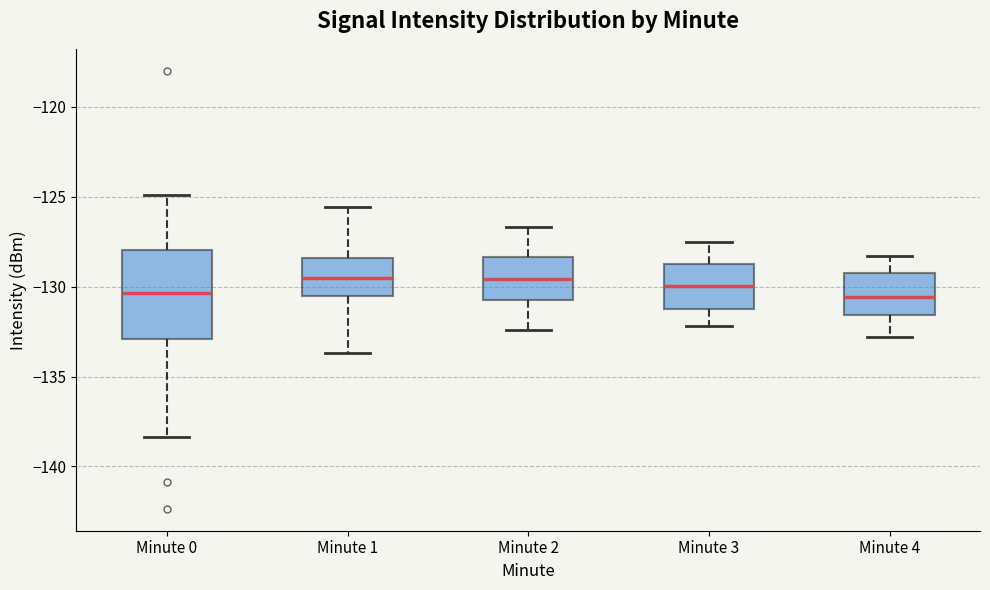

Reading left to right, transcribe this box plot: for each box, give where its median line is, the range the box spans, and where its two whiskers end, as read against the y-axis. The values are not printed on the chart, so give them approximately, as read against the axis.

Minute 0: median -130.5, box -133.0 to -128.0, whiskers -138.5 to -125.0
Minute 1: median -129.5, box -130.5 to -128.5, whiskers -133.5 to -125.5
Minute 2: median -129.5, box -130.5 to -128.5, whiskers -132.5 to -126.5
Minute 3: median -130.0, box -131.0 to -128.5, whiskers -132.0 to -127.5
Minute 4: median -130.5, box -131.5 to -129.0, whiskers -133.0 to -128.5